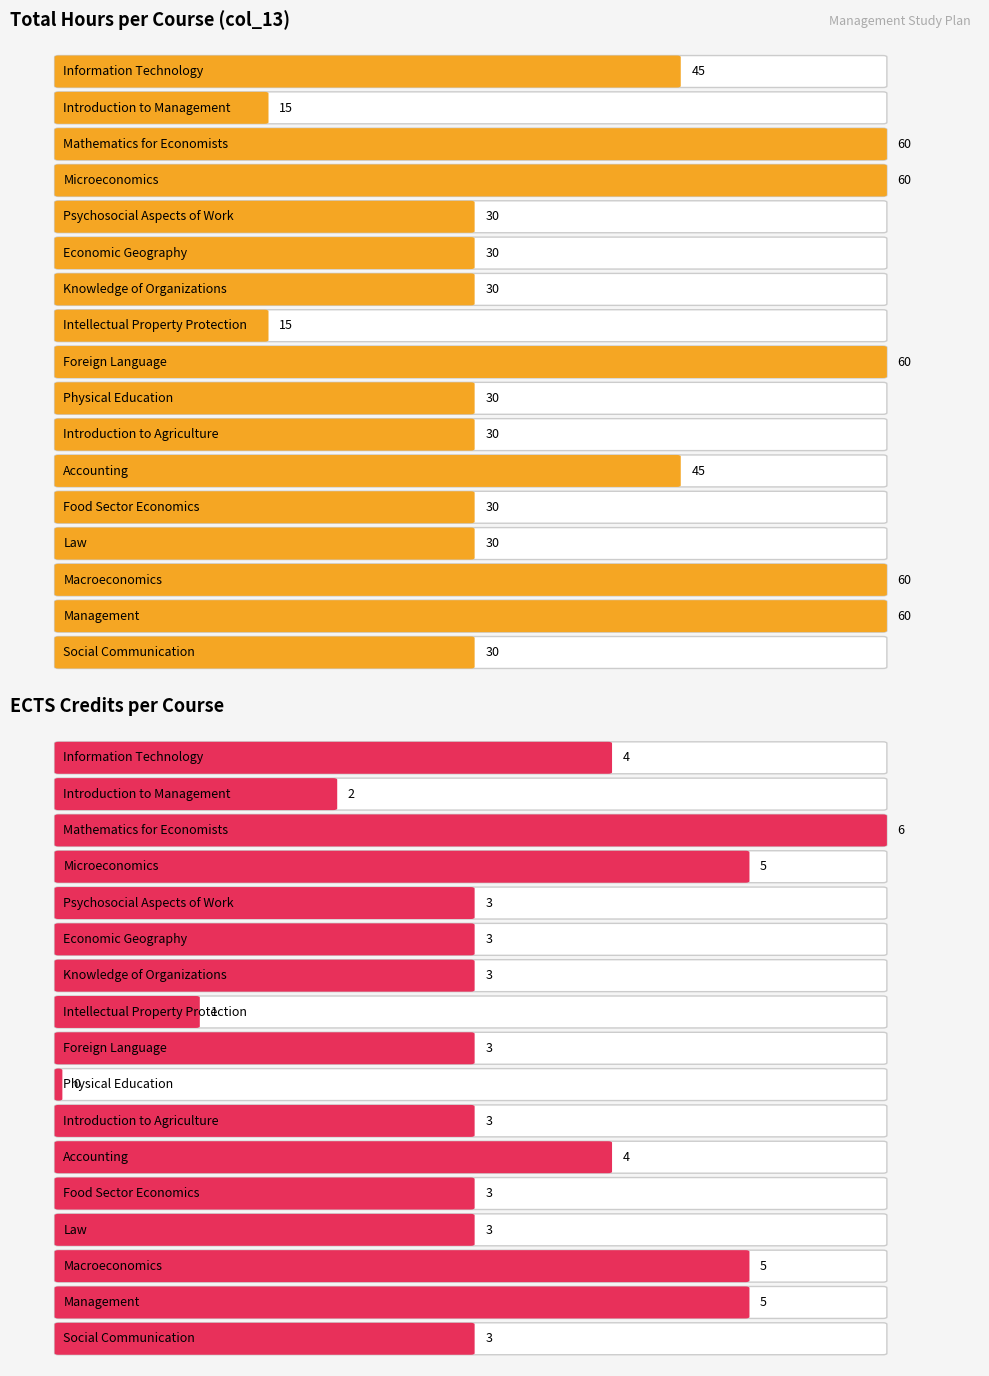

How many groups of bars are there?

18